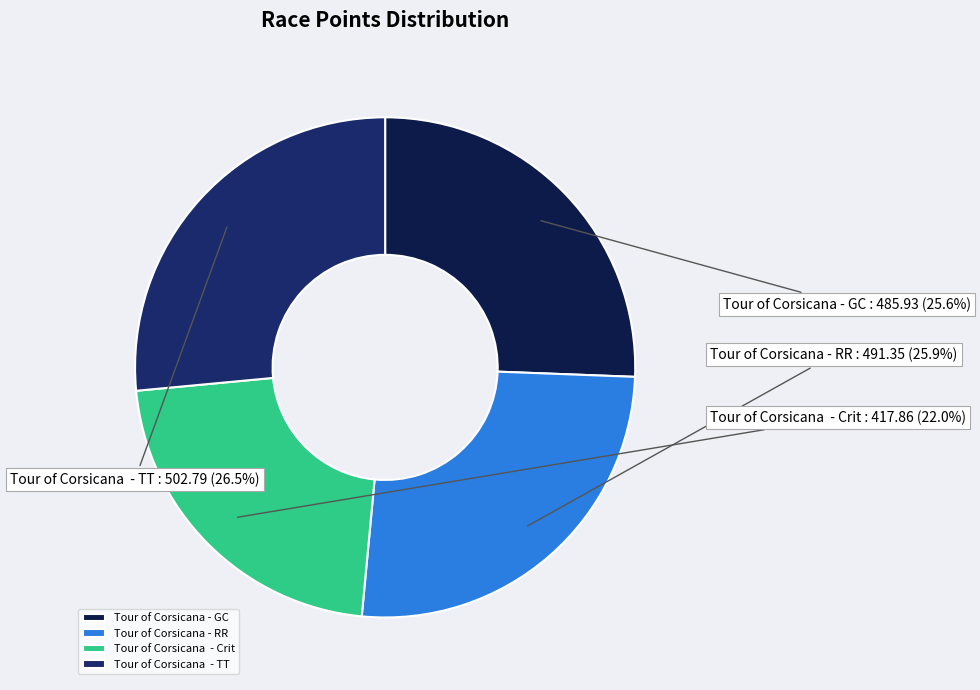

Does Tour of Corsicana - GC account for over 50% of the chart?

No